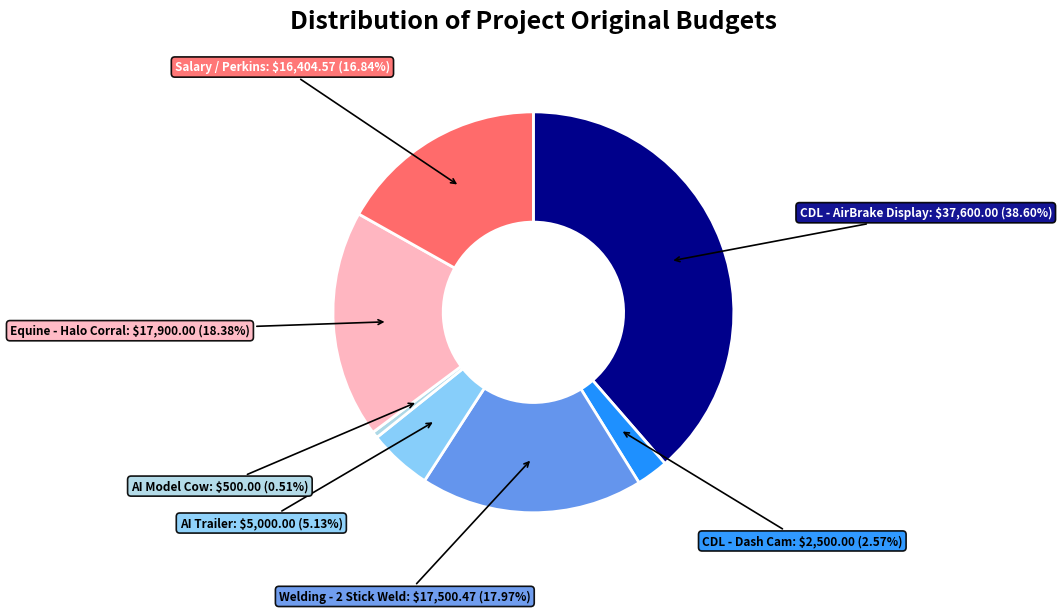

Is there any slice that represents more than half of the pie?

No